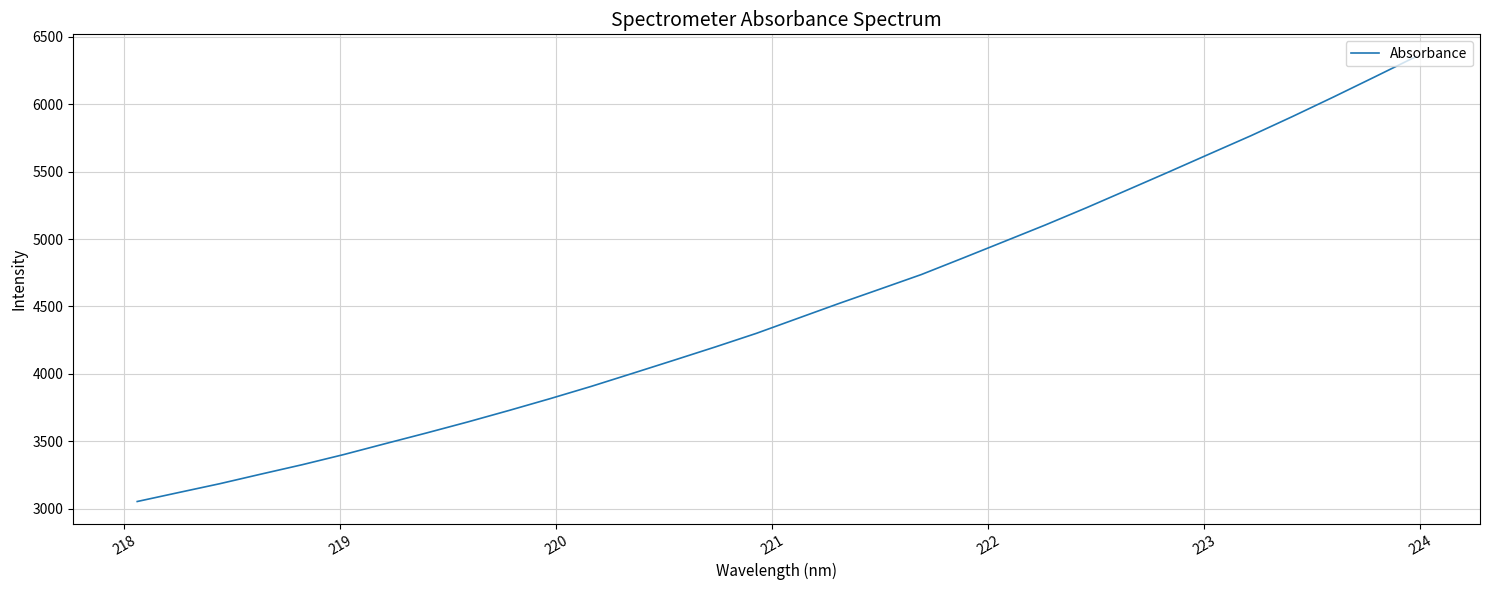

What is the greatest value displayed?

6354.3